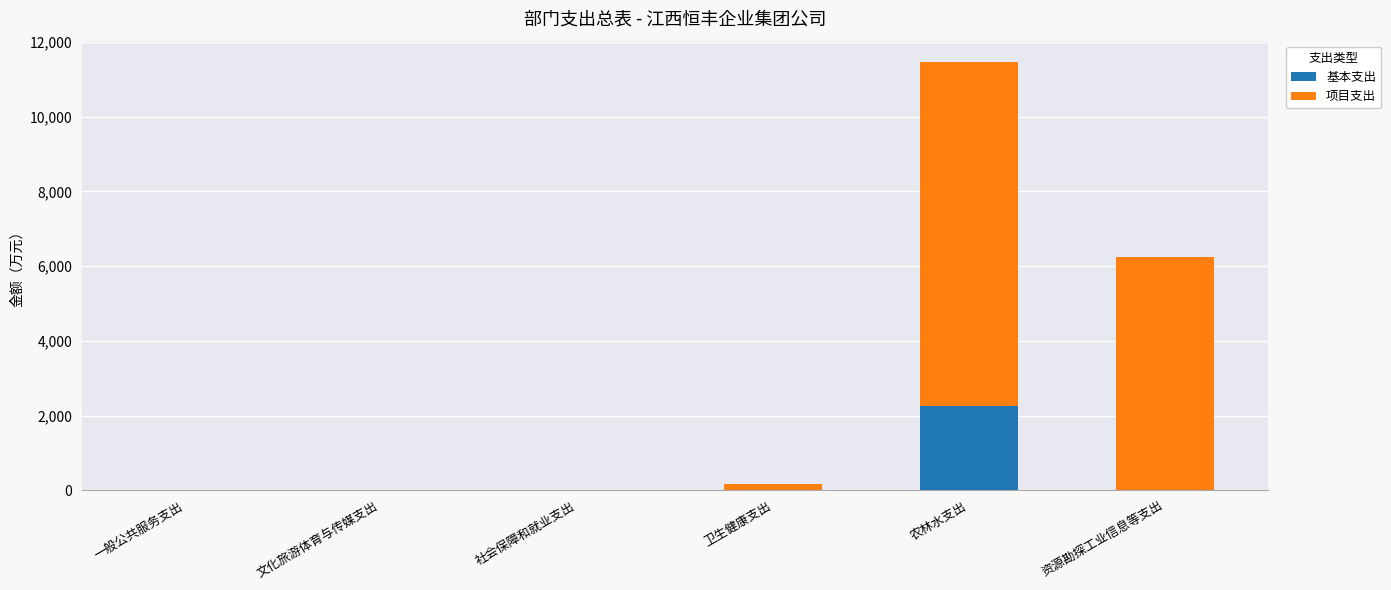

What is the sum of all 基本支出 values?

2277.7